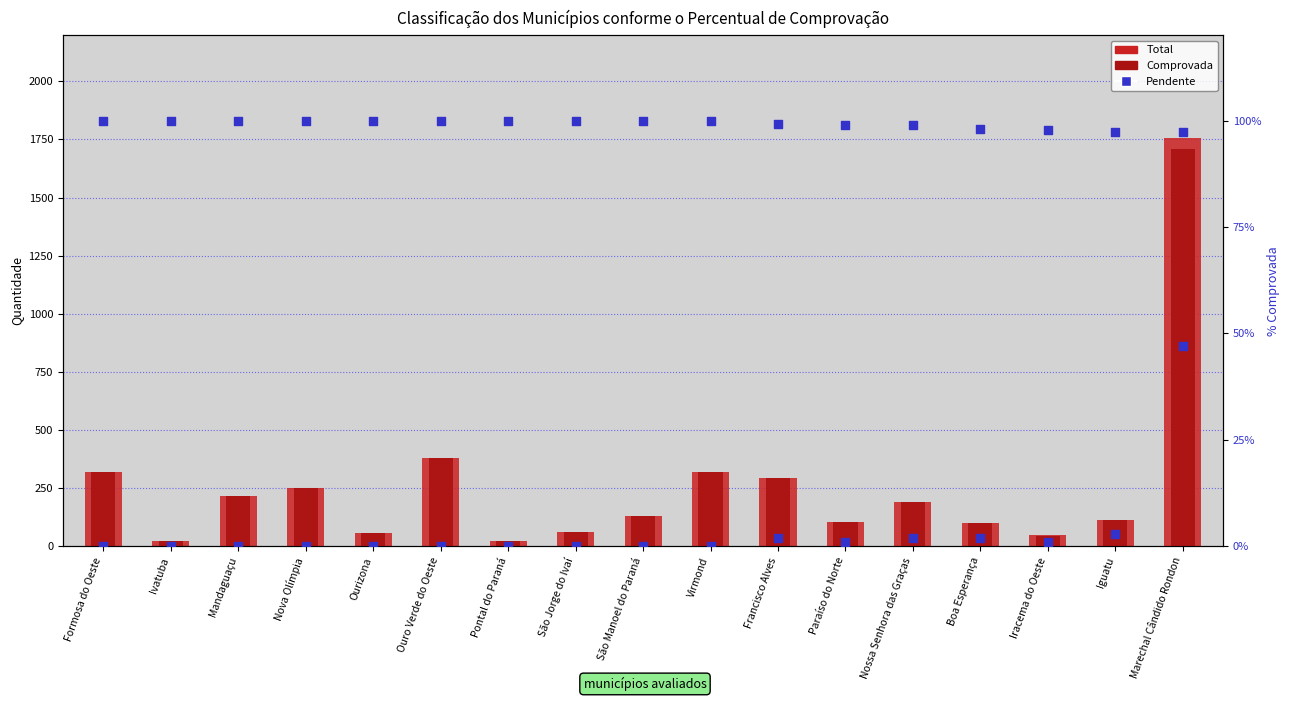

Is the value of Total at Paraíso do Norte greater than the value of Comprovada at Nova Olímpia?

No